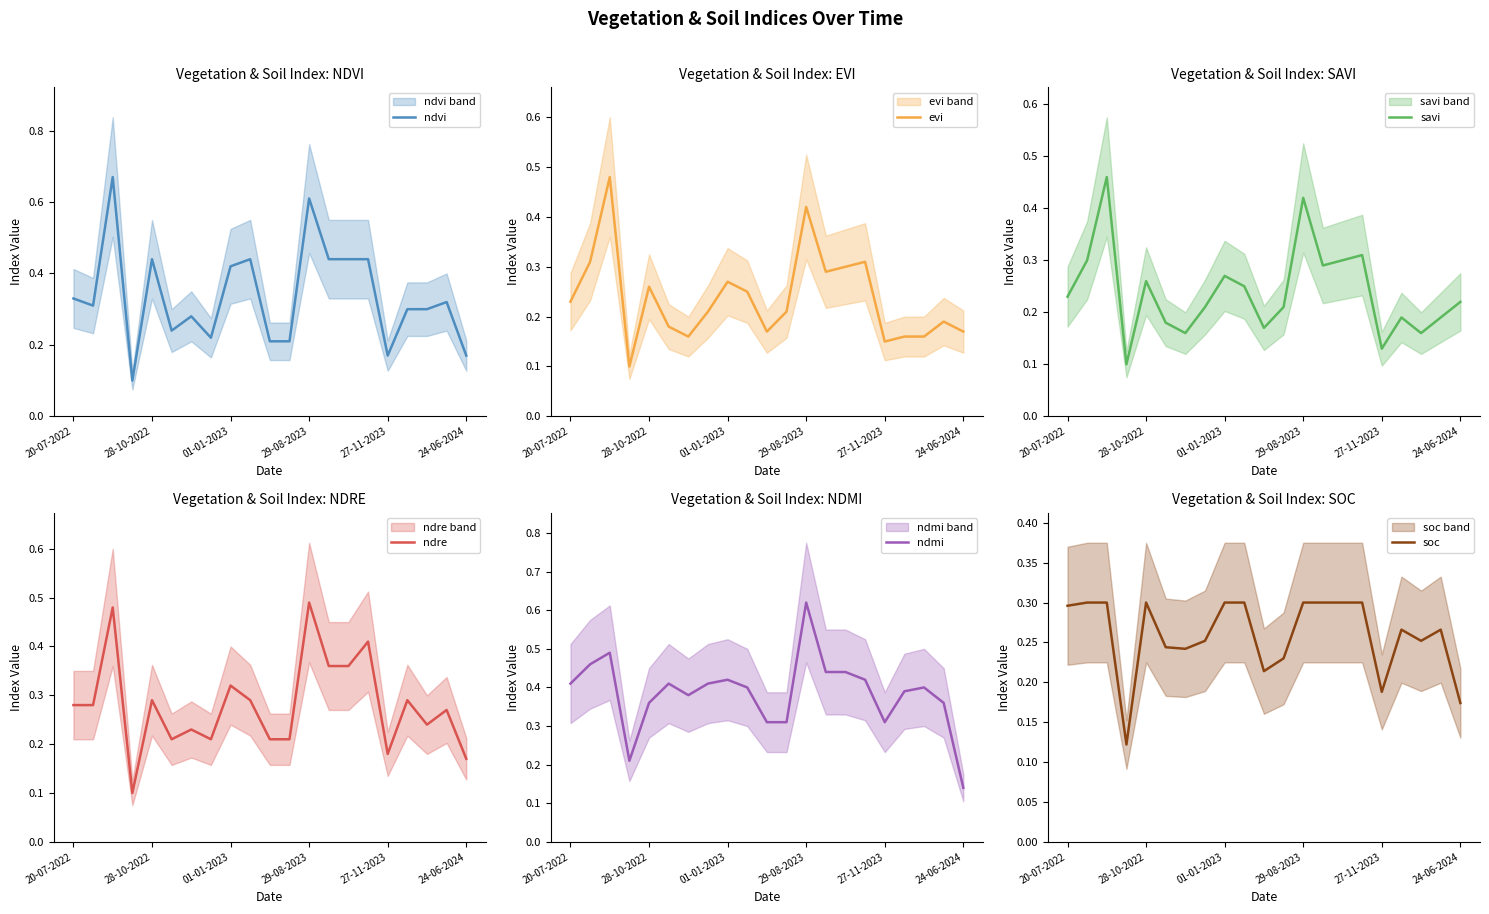

At how many categories does at least one series exceed 0?

21